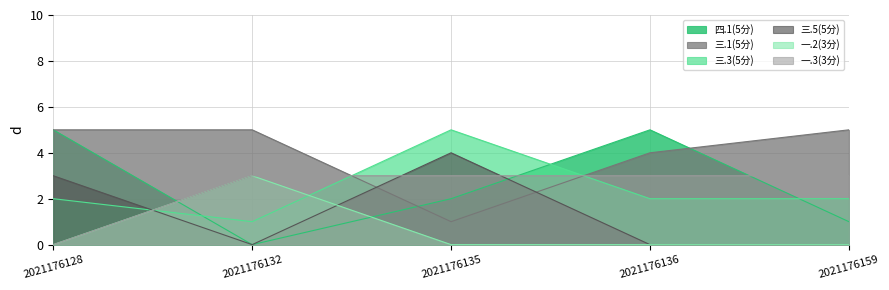

What is the value of the 一.3(3分) point at the 5th from the left?

3